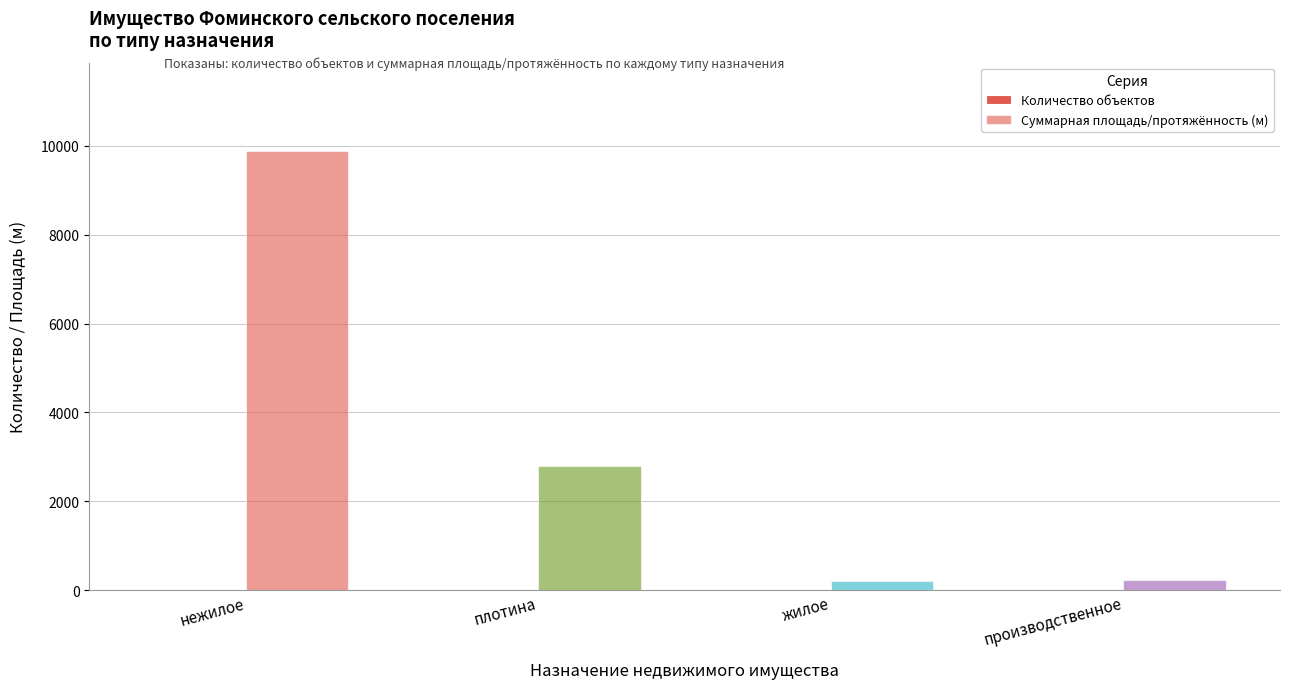

Are the bars horizontal?

No